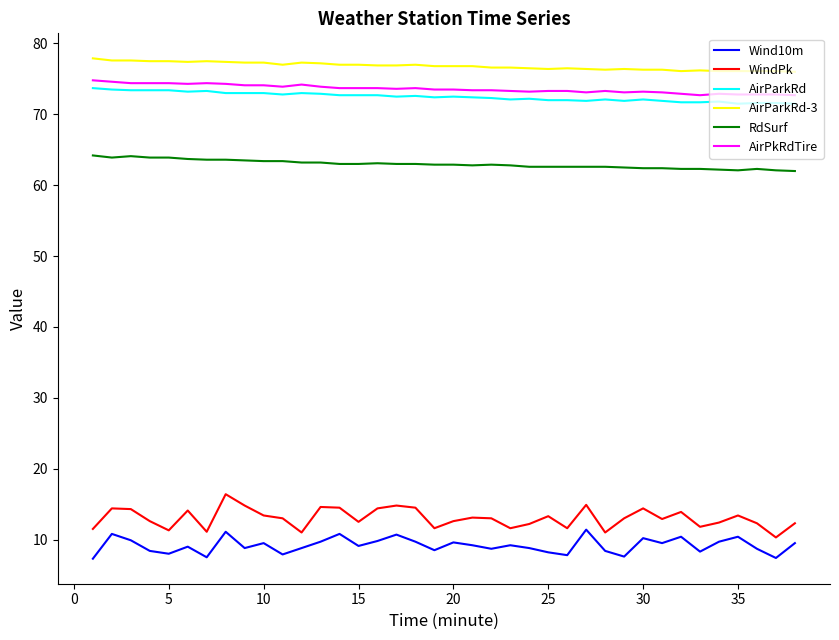

What is the sum of all RdSurf values?

2392.6